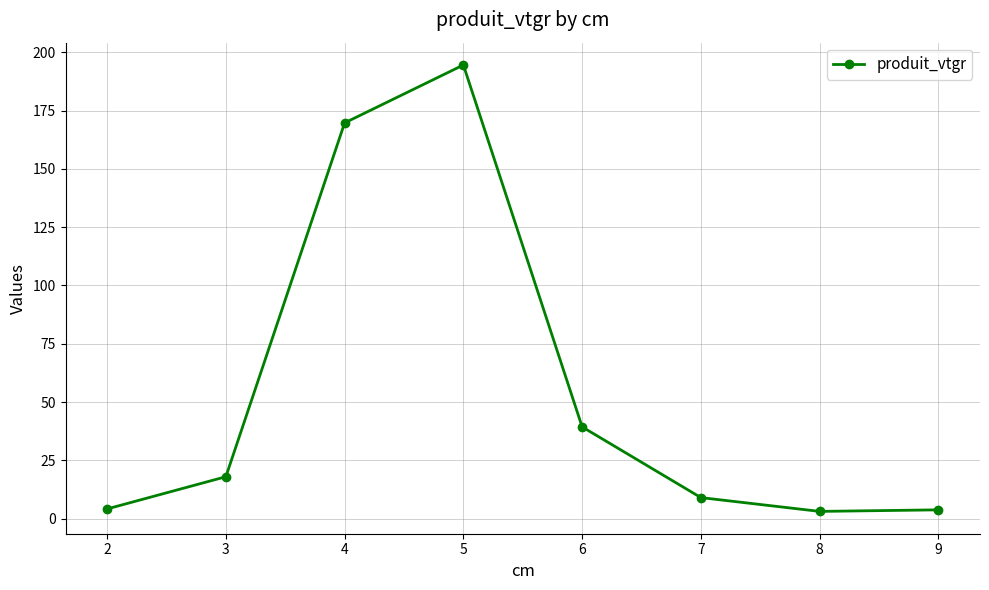

What is the difference between the maximum and minimum values?

191.5